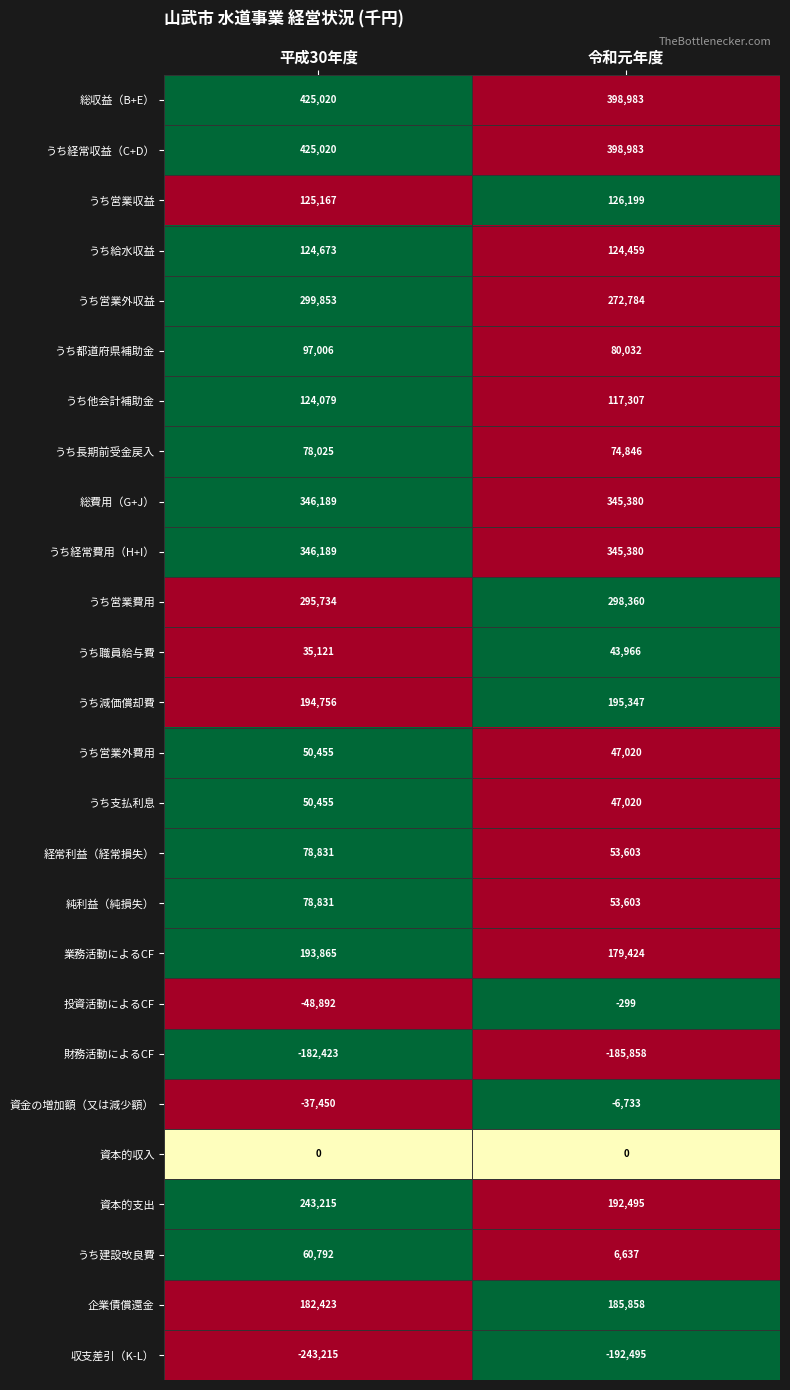

Is it true that うち他会計補助金 equals 33187 at 令和元年度?

False